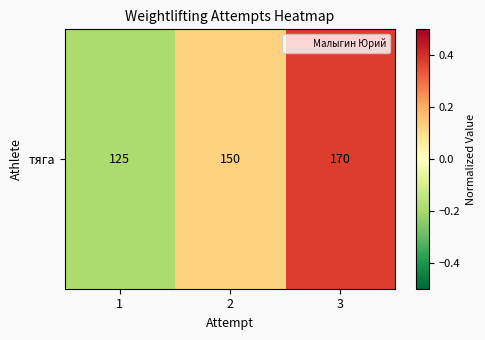

What is the sum of the values at 2 and 3?

0.5